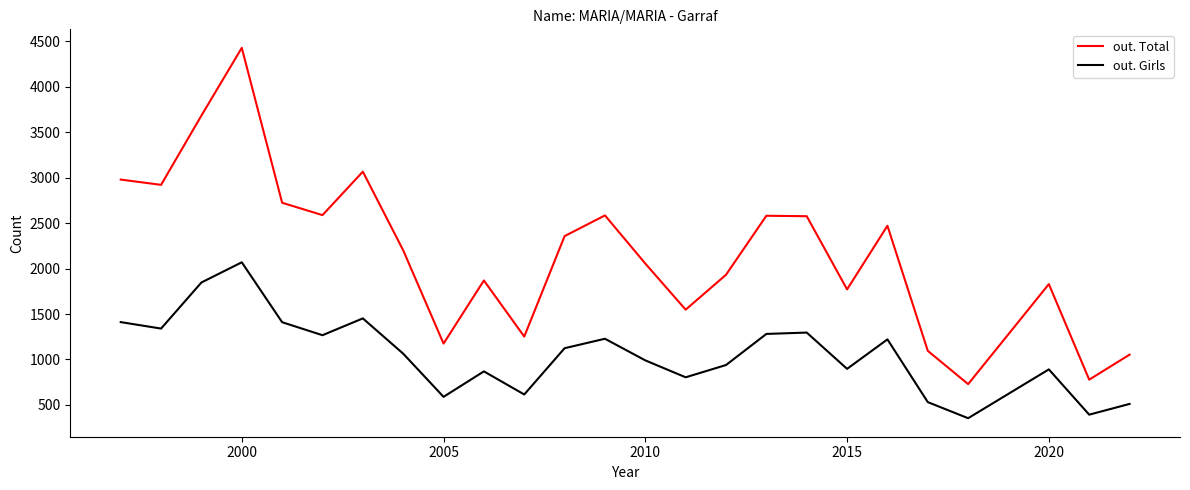

Which series has the largest total across all categories?

out. Total